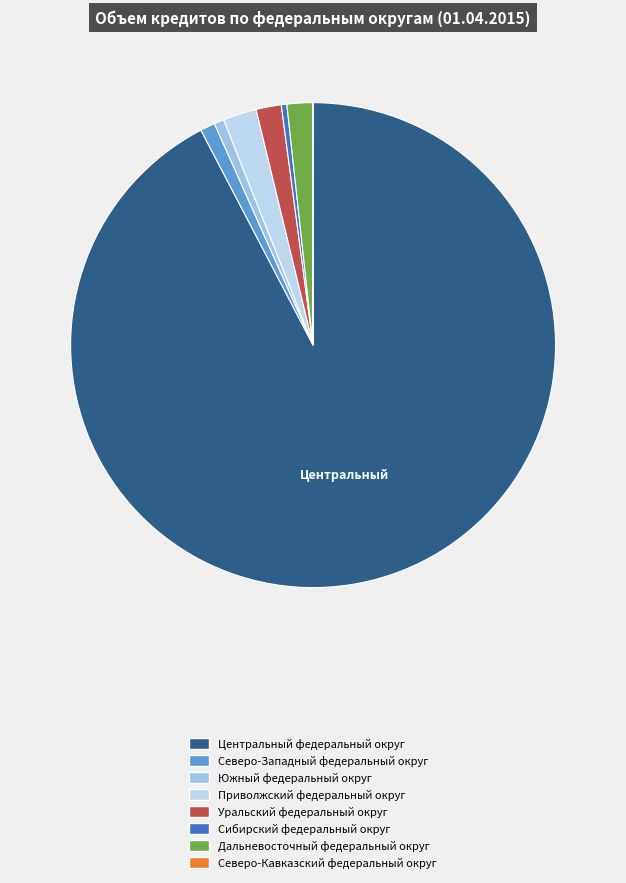

What is the smallest slice in the pie chart?

Северо-Кавказский федеральный округ